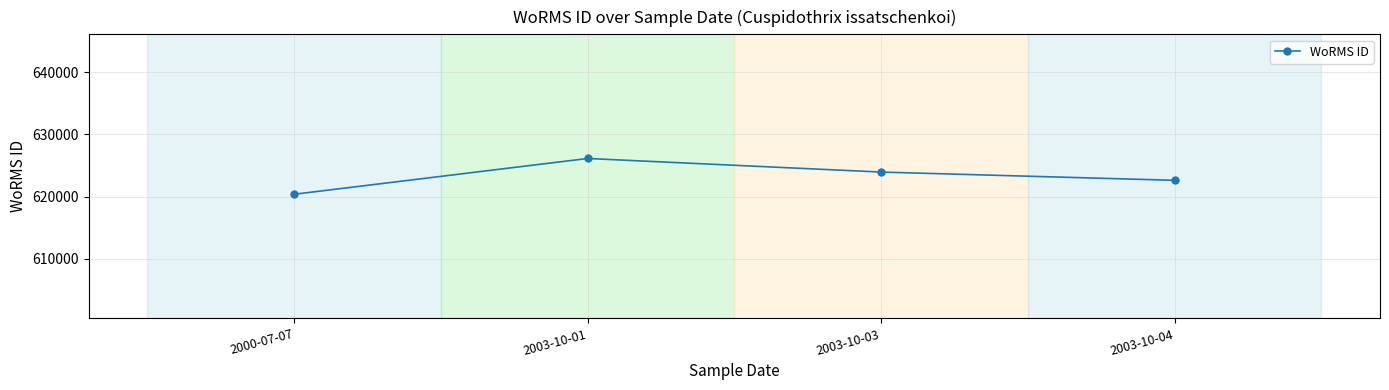

The chart shows a value of 626124.1 at 2003-10-01. True or false?

True